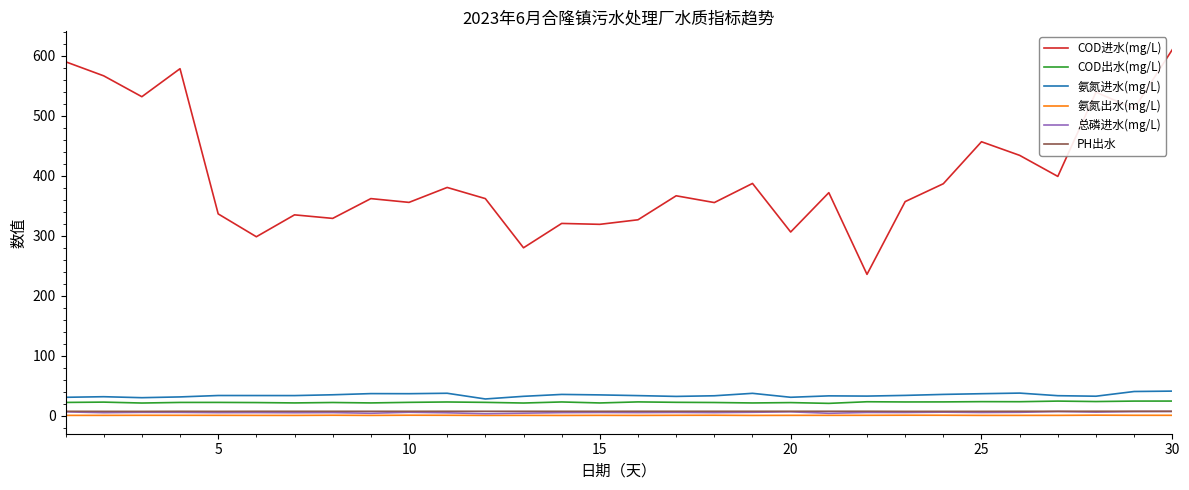

Which series has the largest total across all categories?

COD进水(mg/L)